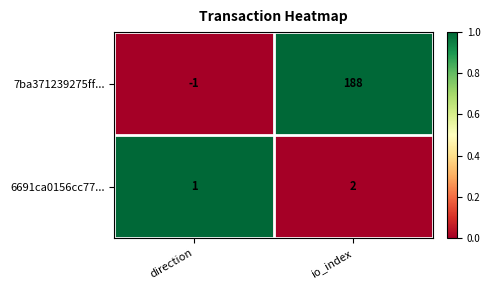

Reading right to left, transcribe all the data shown in this chart.

7ba371239275ff...: 188	-1
6691ca0156cc77...: 2	1